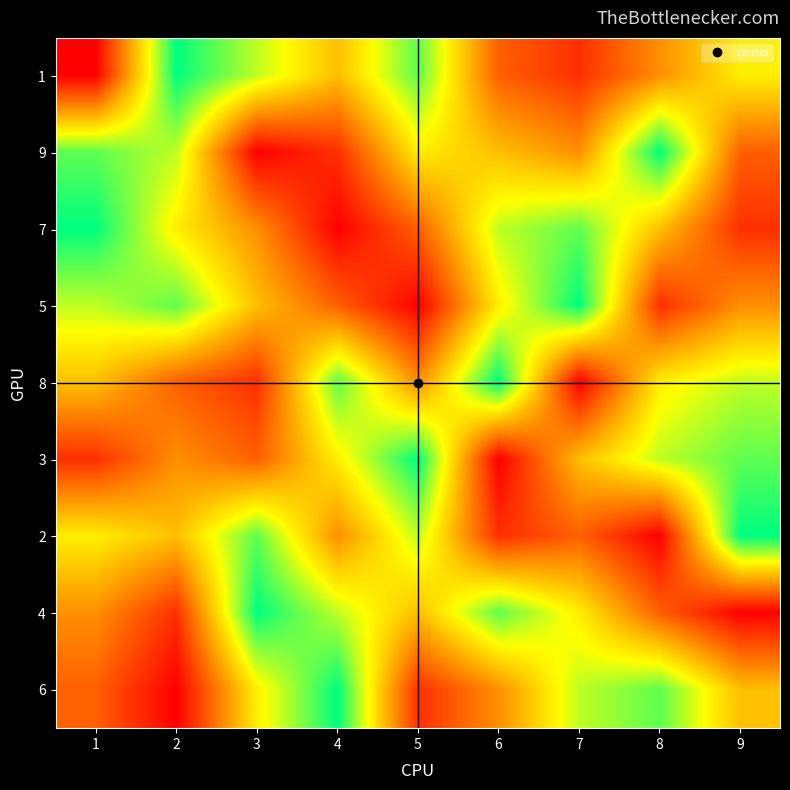

At how many categories does at least one series exceed 1?

9